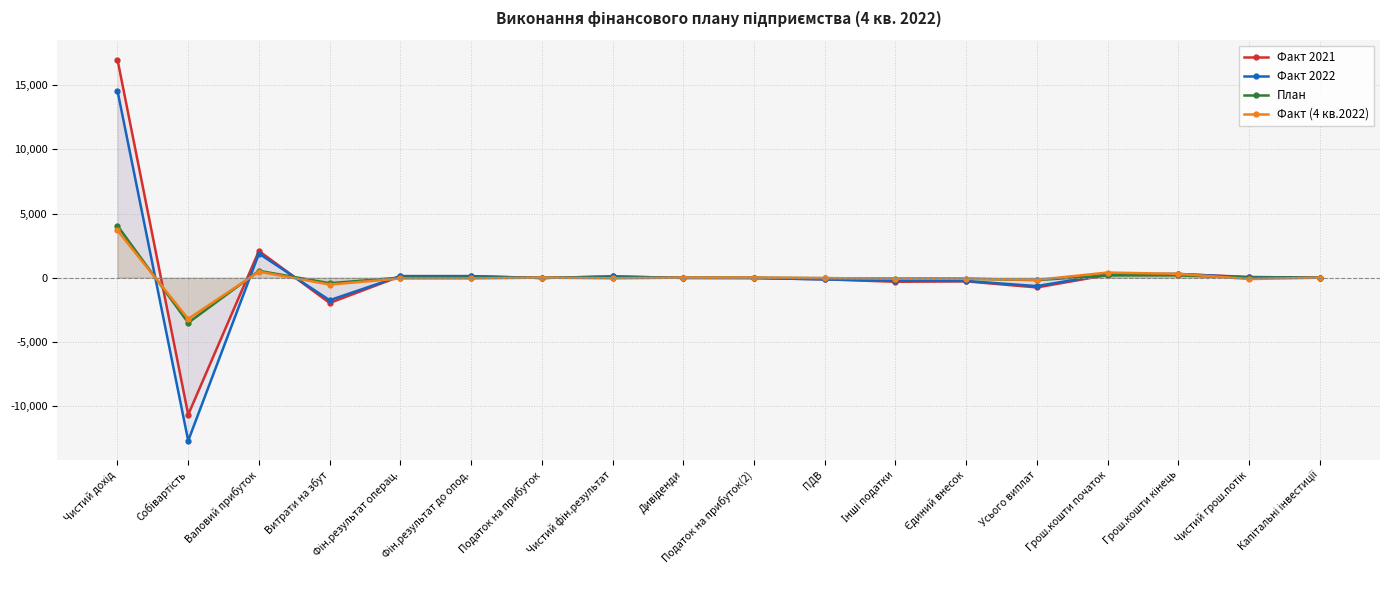

What is the sum of all Факт (4 кв.2022) values?

533.7